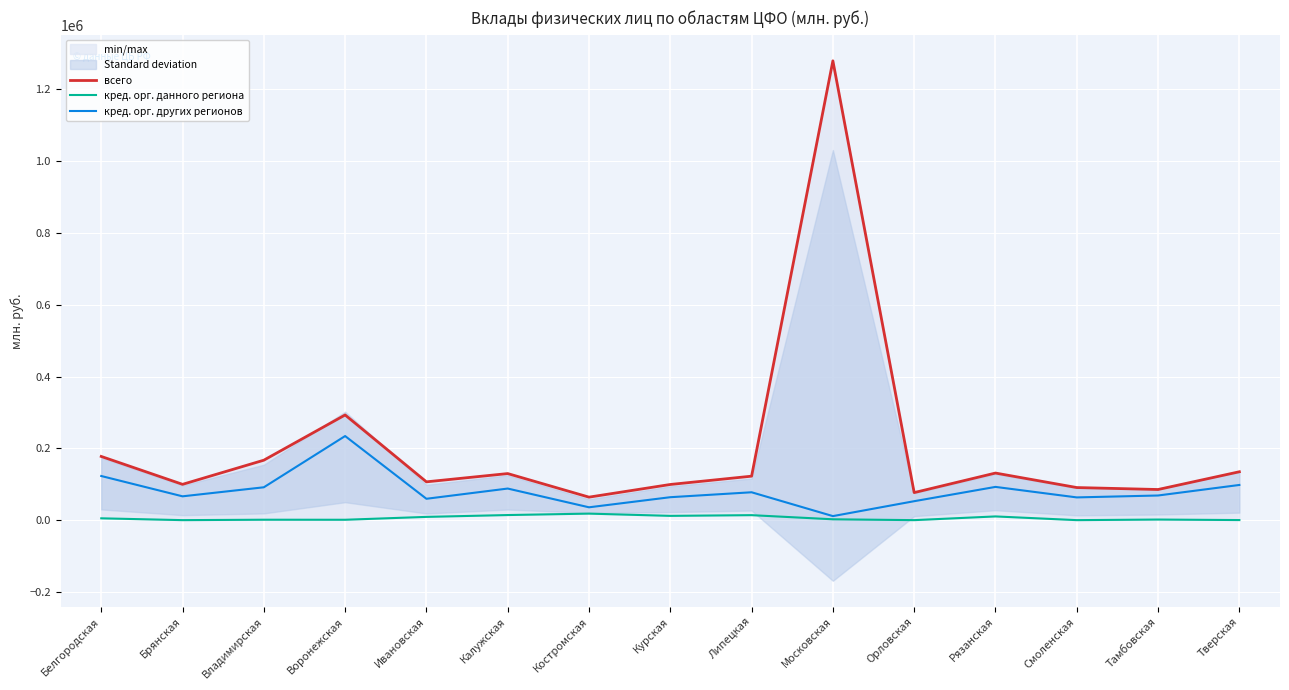

Which has a higher value, Тверская or Брянская?

Тверская